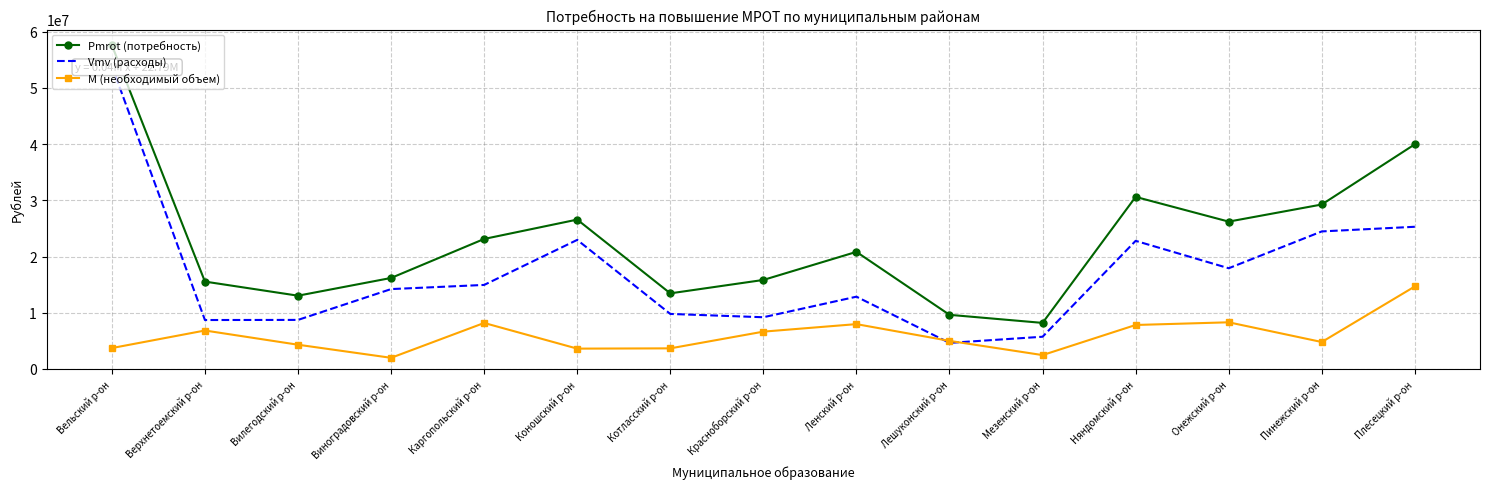

Reading left to right, list all the values displayed in this chart.

Pmrot (потребность): Вельский р-он=57596892.8	Верхнетоемский р-он=15538116.2	Вилегодский р-он=13030810.3	Виноградовский р-он=16184038.4	Каргопольский р-он=23123800.9	Коношский р-он=26568114.9	Котласский р-он=13446203.1	Красноборский р-он=15831586.9	Ленский р-он=20826491.7	Лешуконский р-он=9626042.2	Мезенский р-он=8190333.1	Няндомский р-он=30606324.4	Онежский р-он=26208822.1	Пинежский р-он=29252839.4	Плесецкий р-он=39966305.3
Vmv (расходы): Вельский р-он=53883898.0	Верхнетоемский р-он=8701939.0	Вилегодский р-он=8722823.0	Виноградовский р-он=14205495.0	Каргопольский р-он=14944296.0	Коношский р-он=22954926.0	Котласский р-он=9785356.0	Красноборский р-он=9196546.0	Ленский р-он=12853762.0	Лешуконский р-он=4635242.0	Мезенский р-он=5728044.0	Няндомский р-он=22786734.0	Онежский р-он=17912648.0	Пинежский р-он=24464089.0	Плесецкий р-он=25290606.0
M (необходимый объем): Вельский р-он=3712994.8	Верхнетоемский р-он=6836177.2	Вилегодский р-он=4307987.3	Виноградовский р-он=1978543.4	Каргопольский р-он=8179504.9	Коношский р-он=3613188.9	Котласский р-он=3660847.1	Красноборский р-он=6635040.9	Ленский р-он=7972729.7	Лешуконский р-он=4990800.2	Мезенский р-он=2462289.1	Няндомский р-он=7819590.4	Онежский р-он=8296174.2	Пинежский р-он=4788750.4	Плесецкий р-он=14675699.3